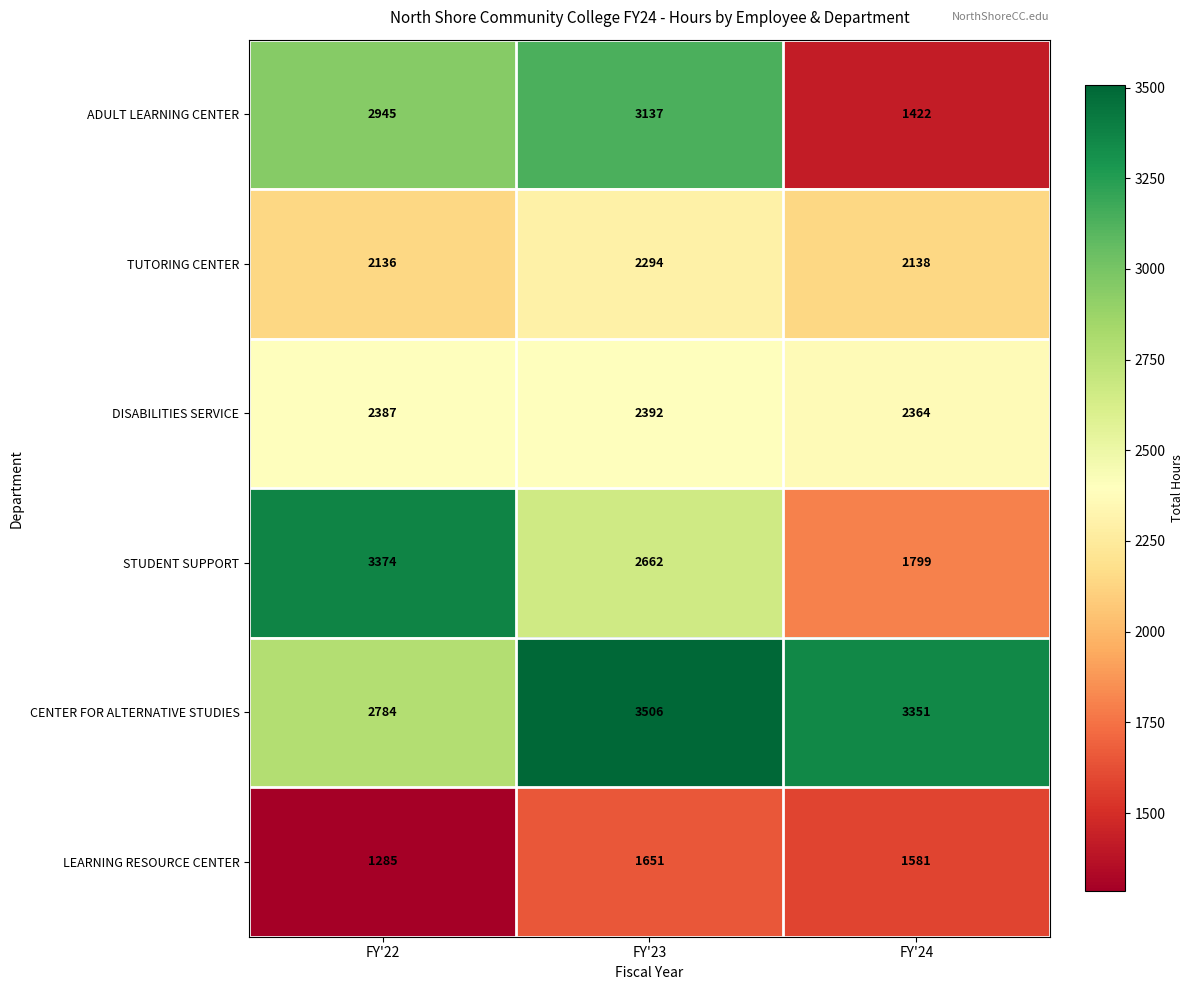

Which category has the highest value across all series?

FY'23